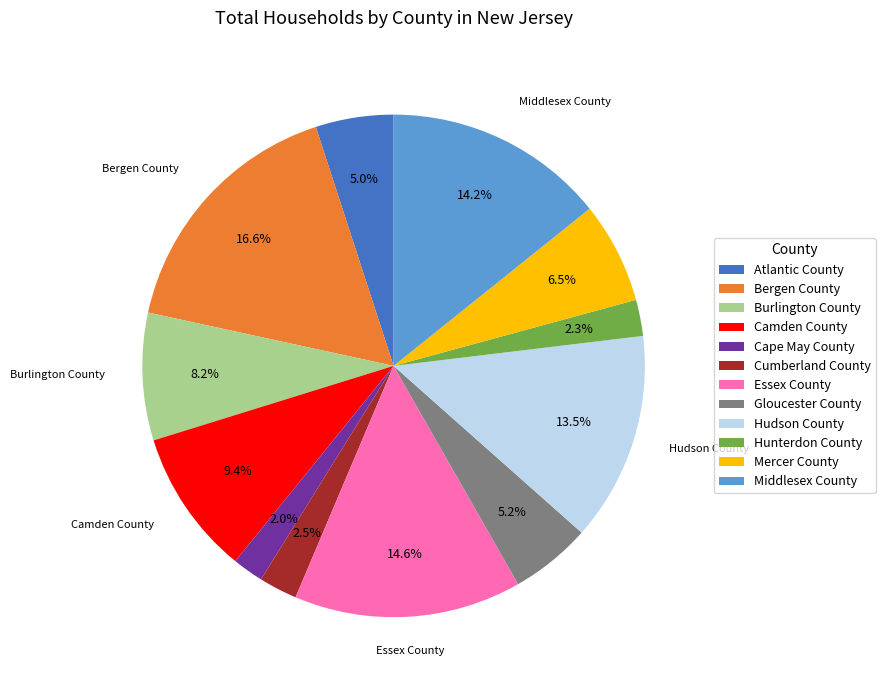

Is there a majority slice in this chart?

No